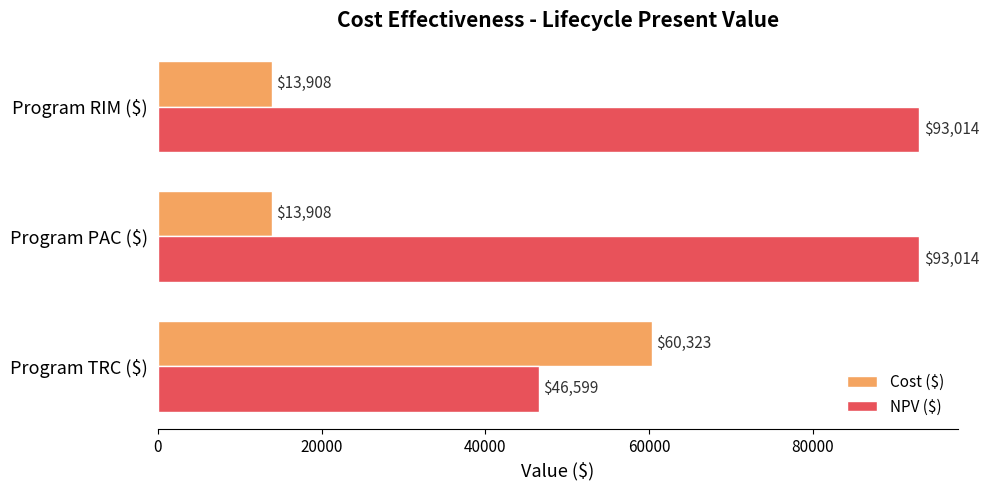

What is the spread (max minus min) of values at Program PAC ($)?

79106.0